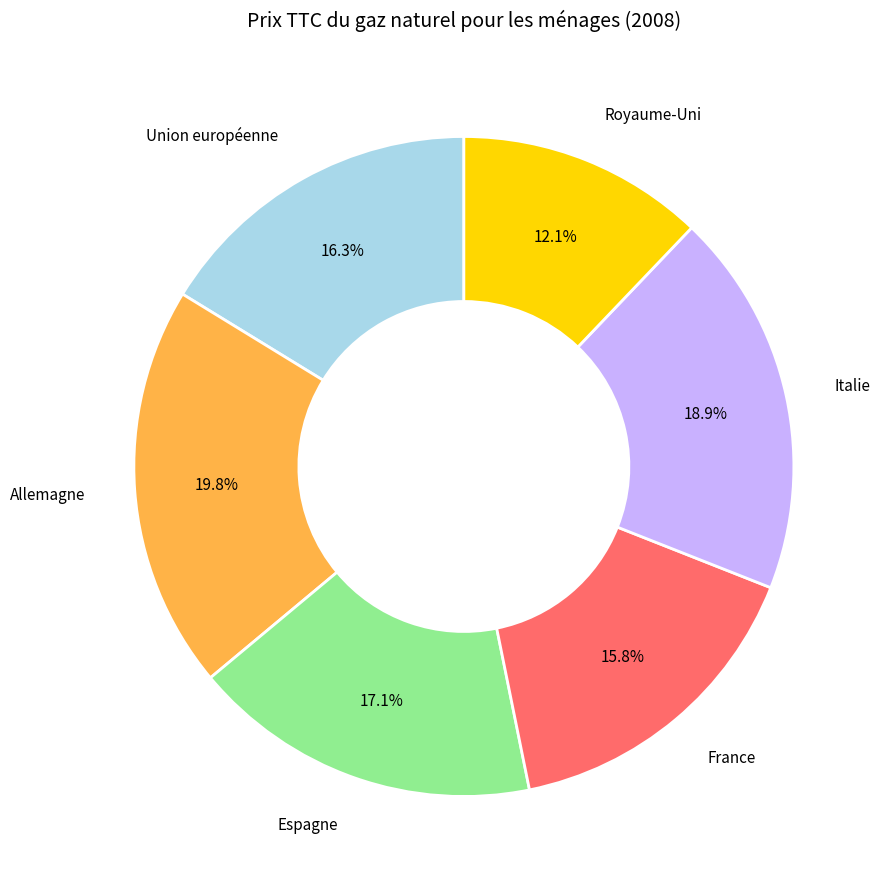

Is there a majority slice in this chart?

No